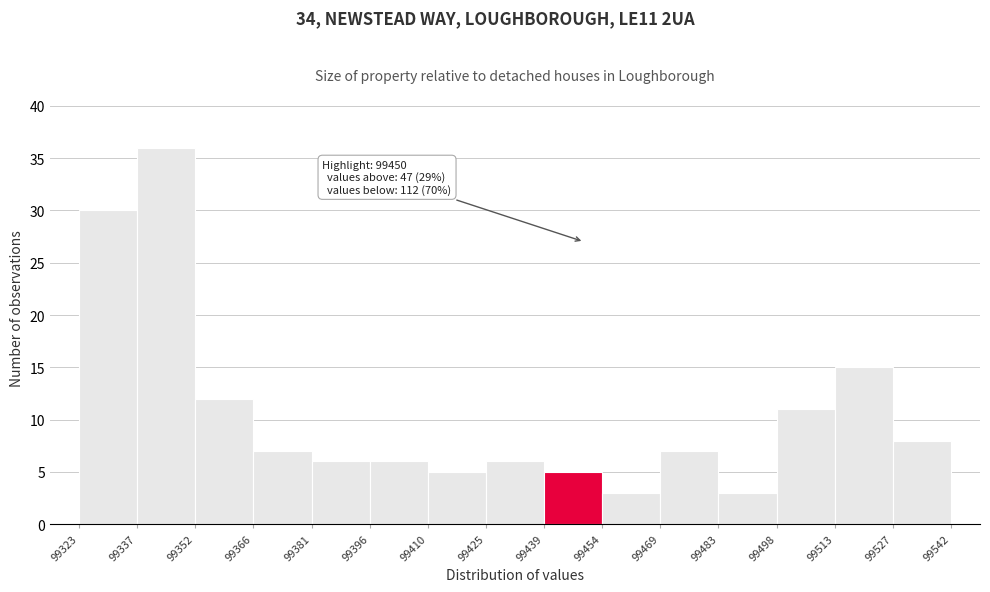

Which range on the x-axis has the tallest bar?

99337 to 99352